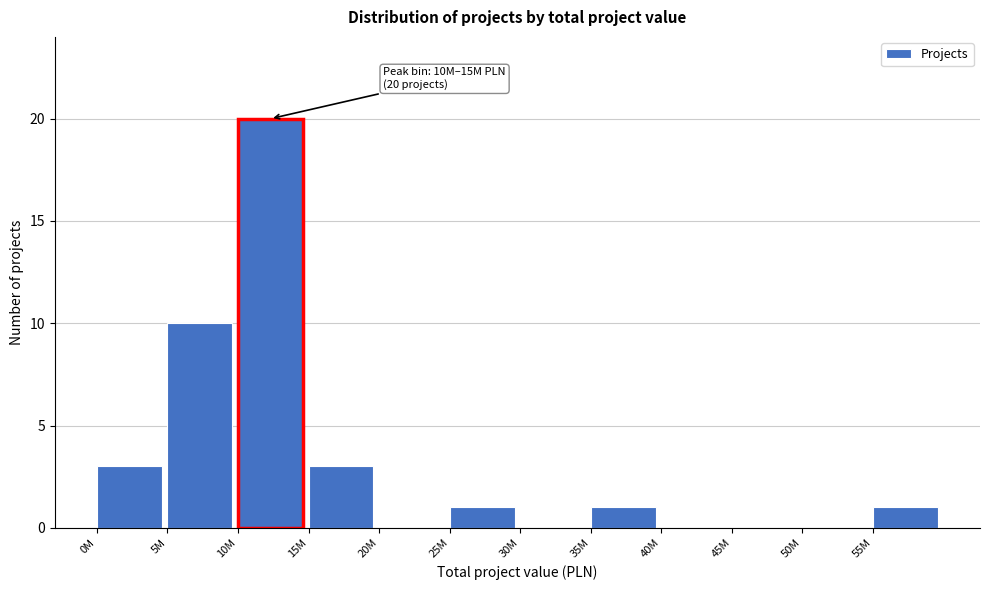

Reading left to right, extract all data points from this chart.

0M=3	5M=10	10M=20	15M=3	20M=0	25M=1	30M=0	35M=1	40M=0	45M=0	50M=0	55M=1